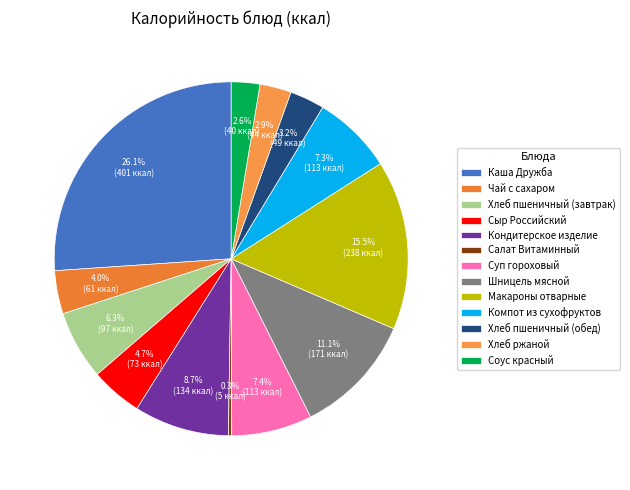

Count the number of slices in the pie.

13